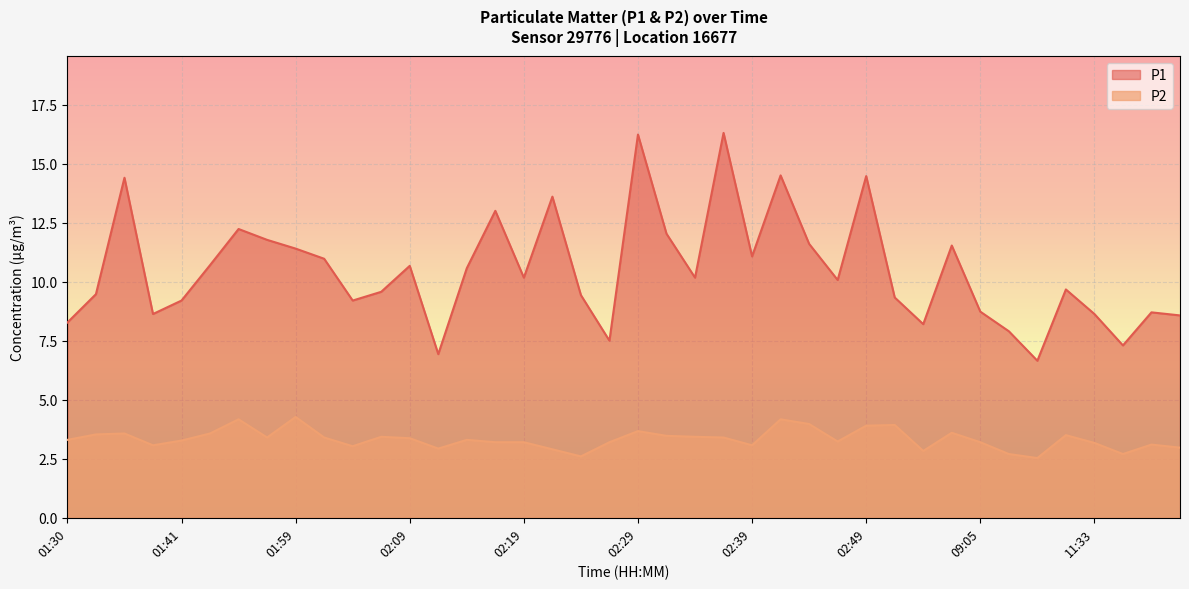

Rank the categories by P2 value from highest to lowest.

01:59, 01:46, 02:41, 02:44, 02:51, 02:49, 02:29, 02:56, 01:36, 01:43, 01:33, 11:30, 02:32, 02:07, 02:34, 01:54, 02:02, 02:36, 02:09, 01:30, 02:14, 01:41, 02:46, 02:17, 02:19, 02:27, 09:05, 11:33, 11:46, 01:38, 02:39, 02:04, 11:48, 02:12, 02:22, 02:54, 11:00, 11:43, 02:24, 11:27